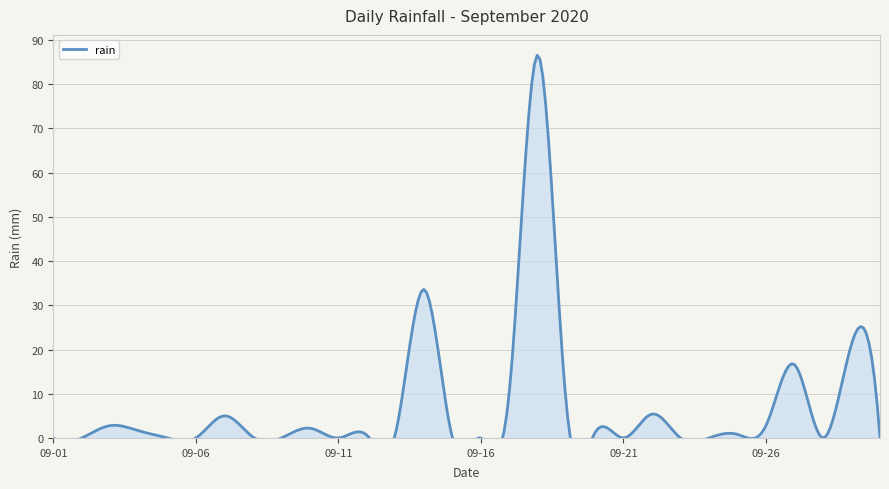

At which label is the value closest to 43?

2020-09-14